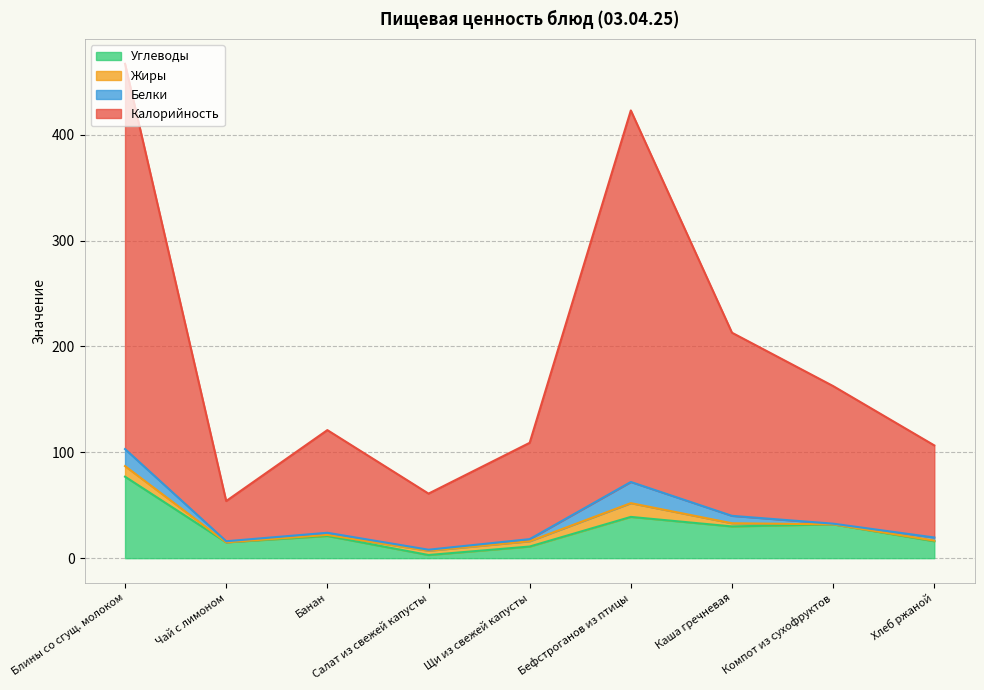

Which series has the largest range (max minus min)?

Калорийность